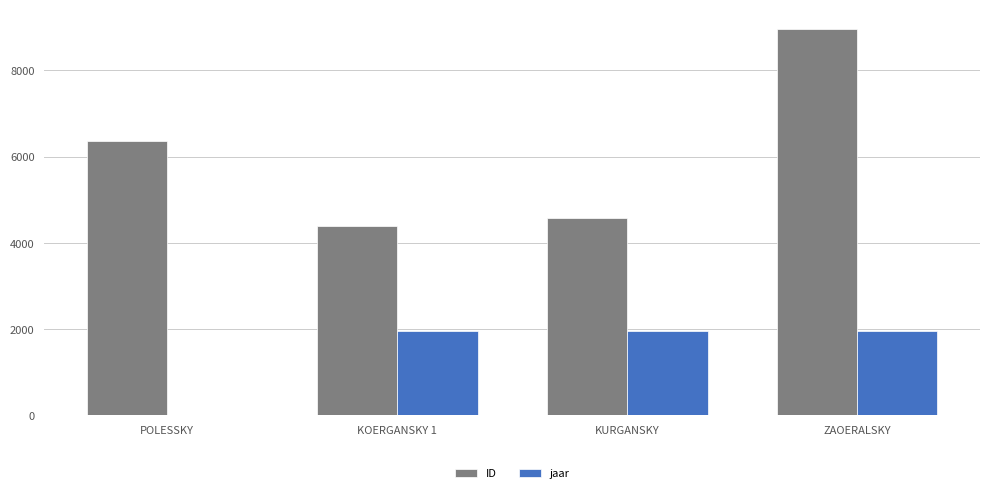

Which series changed the most between POLESSKY and KURGANSKY?

jaar